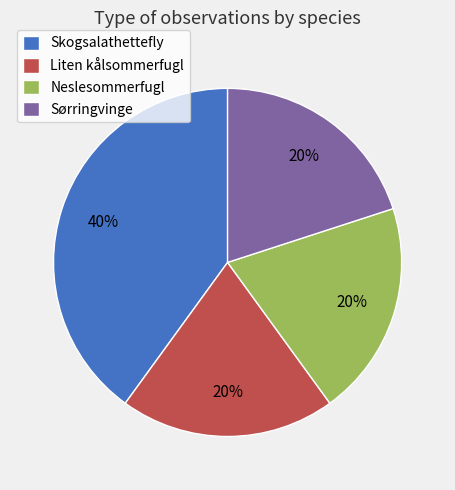

Which slice is the largest?

Skogsalathettefly